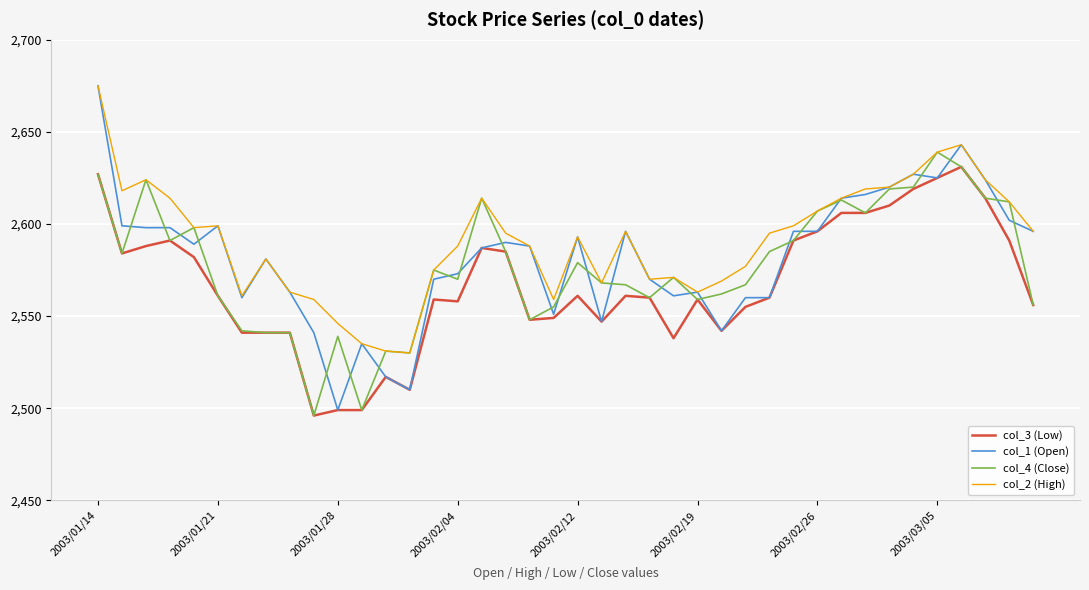

What is the greatest value displayed?

2675